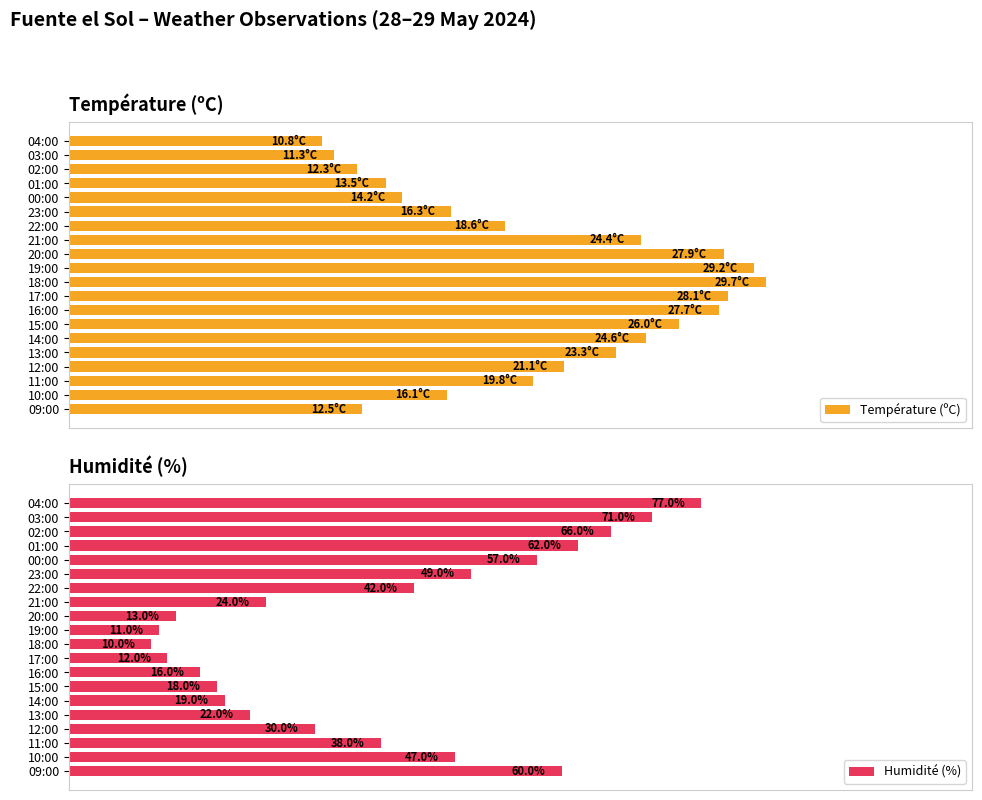

What are all the series names shown in the legend?

Température (ºC), Humidité (%)